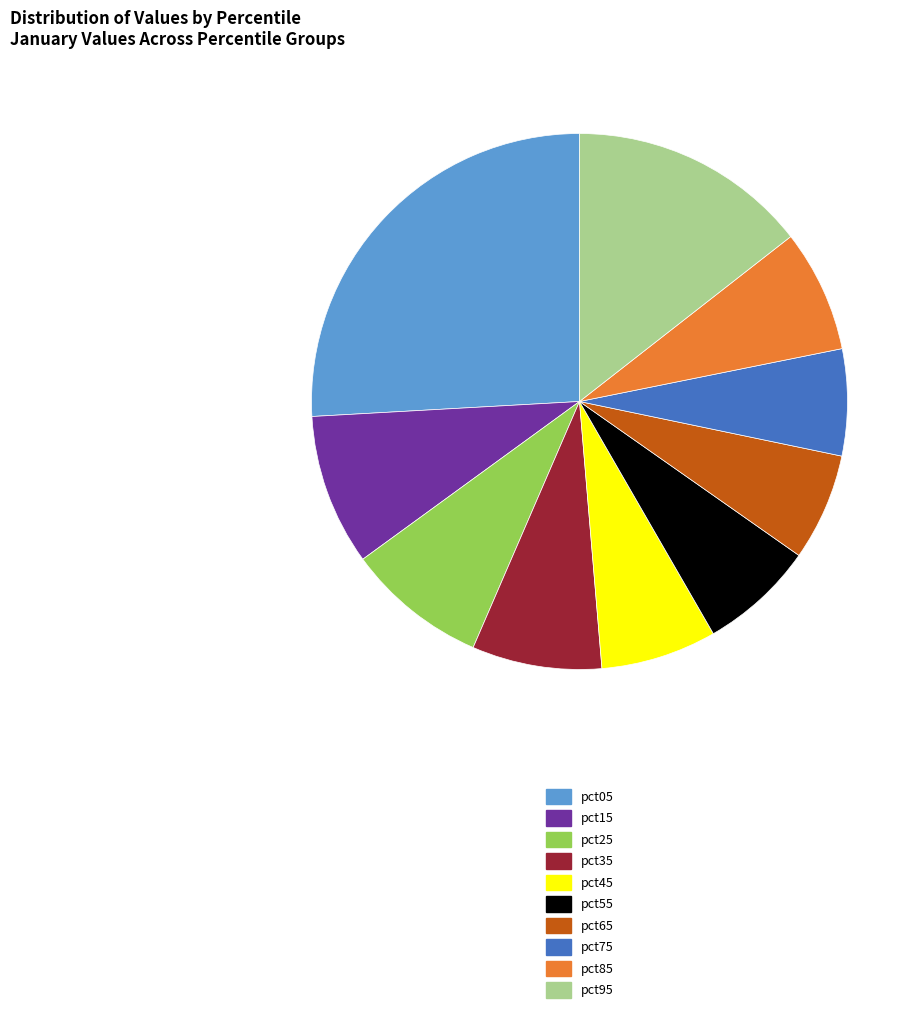

Combined, do pct65 and pct25 account for over 50%?

No